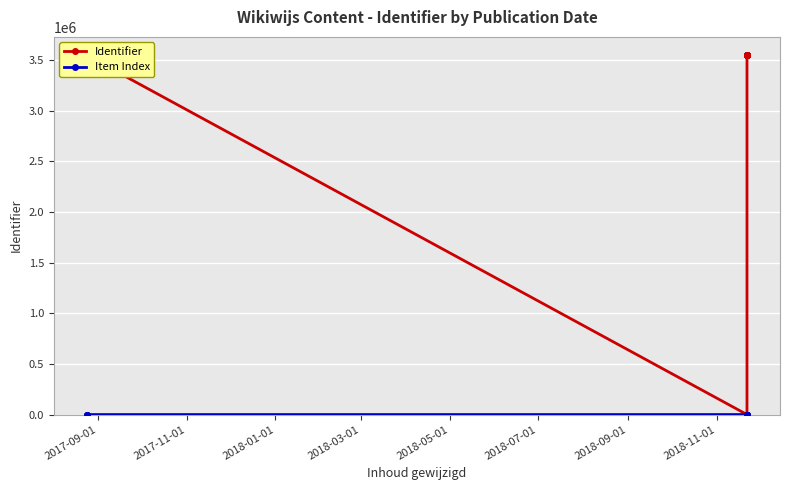

Reading right to left, what are all the values shown in this chart?

Identifier: 3546667	3546412	3552141	3546411	3546696	3547647	3546409	3548373	3546408	0	3546676	3550588	3546410
Item Index: 12	11	10	9	8	7	6	5	4	3	2	1	0